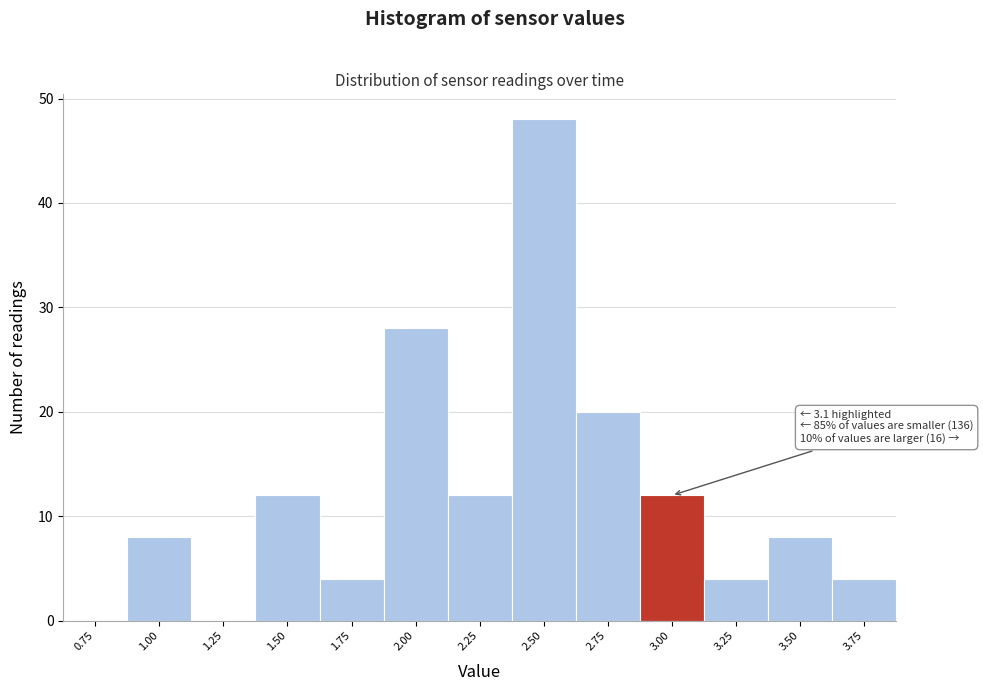

Reading left to right, extract all data points from this chart.

0.75=0	1.00=8	1.25=0	1.50=12	1.75=4	2.00=28	2.25=12	2.50=48	2.75=20	3.00=12	3.25=4	3.50=8	3.75=4